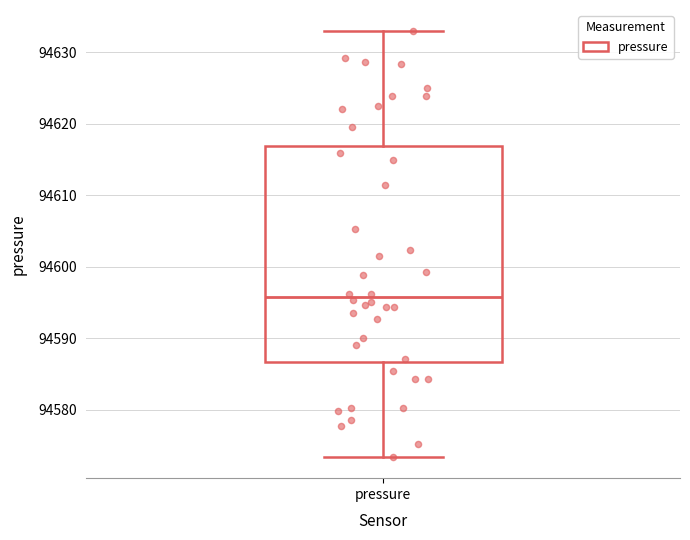

Read this box plot against the y-axis: the position of the median line, the range covered by the box, and the ends of both whiskers. The values are not printed on the chart, so give them approximately, as read against the axis.

median 94596, box 94587 to 94617, whiskers 94573 to 94633